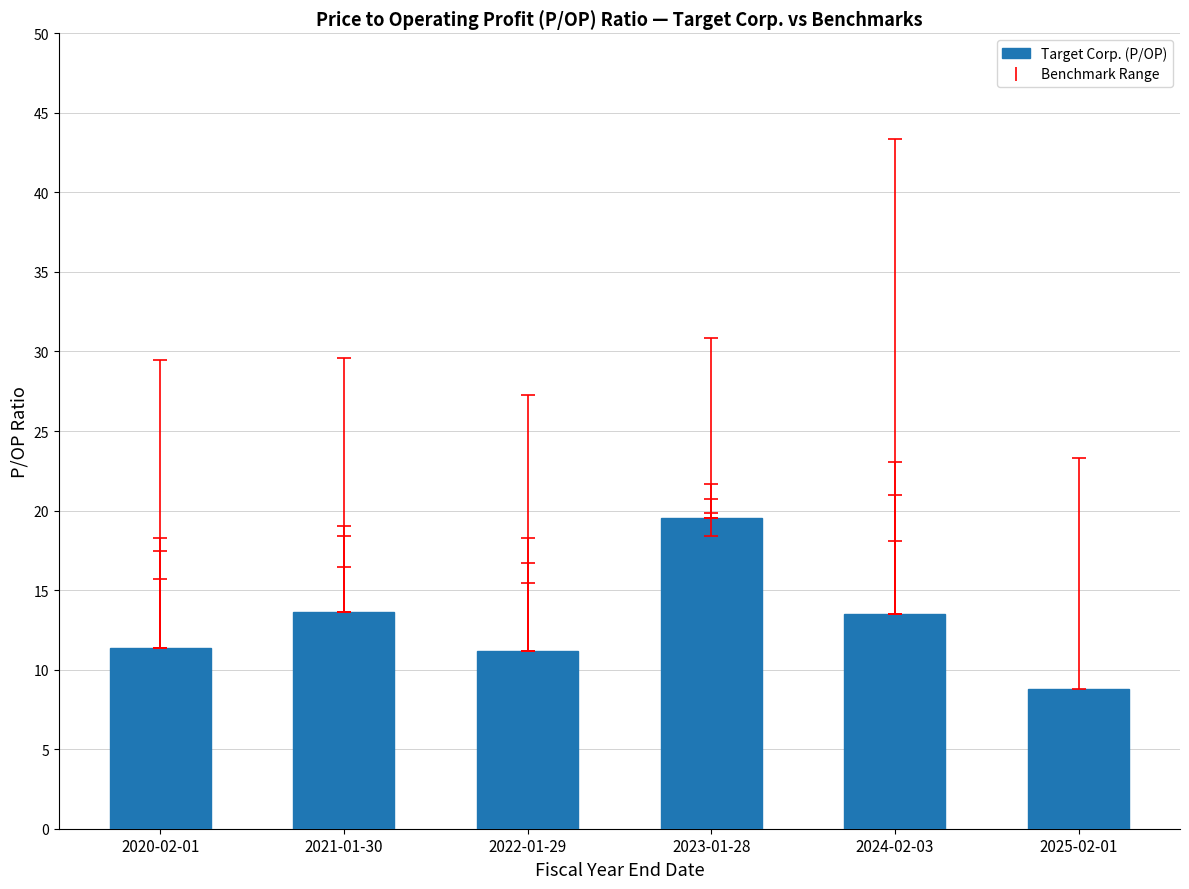

Where does the data first go above 13?

2021-01-30